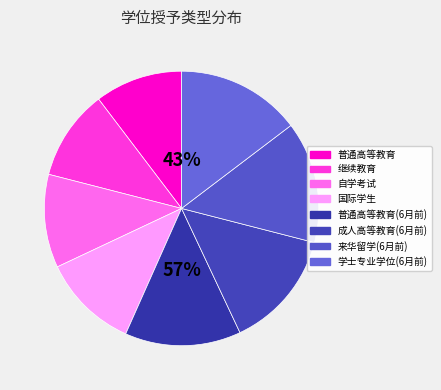

To the nearest percent, what is the average slice percentage?

12%